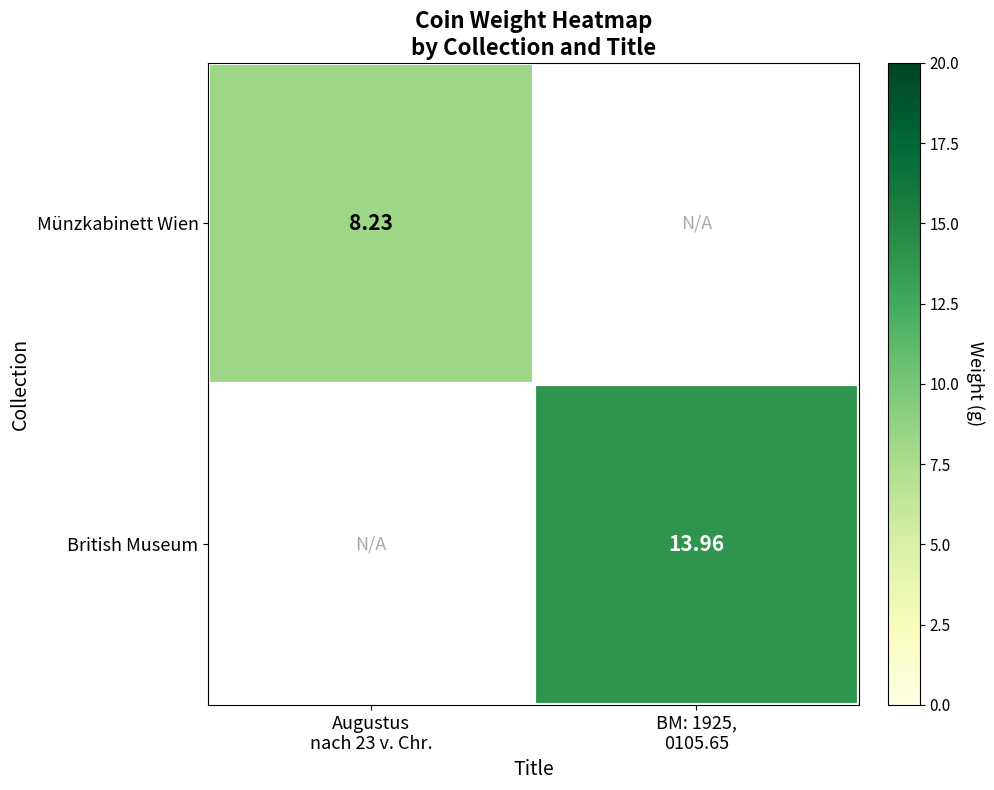

What is the smallest value displayed?

8.2